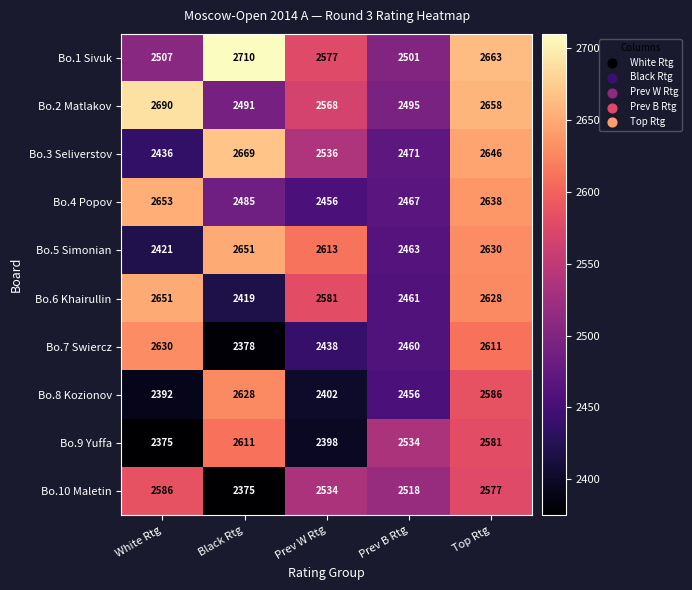

Rank the series at Top Rtg from lowest to highest value.

Bo.10 Maletin, Bo.9 Yuffa, Bo.8 Kozionov, Bo.7 Swiercz, Bo.6 Khairullin, Bo.5 Simonian, Bo.4 Popov, Bo.3 Seliverstov, Bo.2 Matlakov, Bo.1 Sivuk